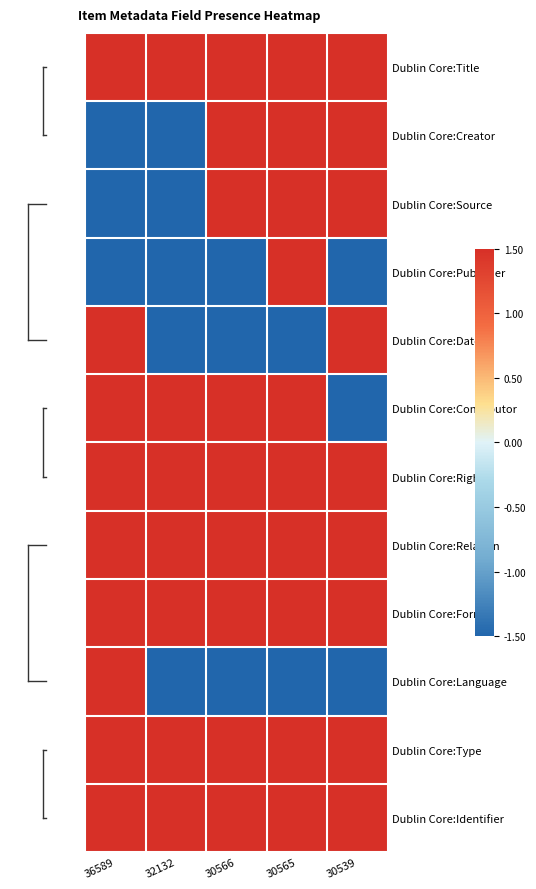

Rank the series at 30566 from highest to lowest value.

Dublin Core:Title, Dublin Core:Creator, Dublin Core:Source, Dublin Core:Contributor, Dublin Core:Rights, Dublin Core:Relation, Dublin Core:Format, Dublin Core:Type, Dublin Core:Identifier, Dublin Core:Publisher, Dublin Core:Date, Dublin Core:Language